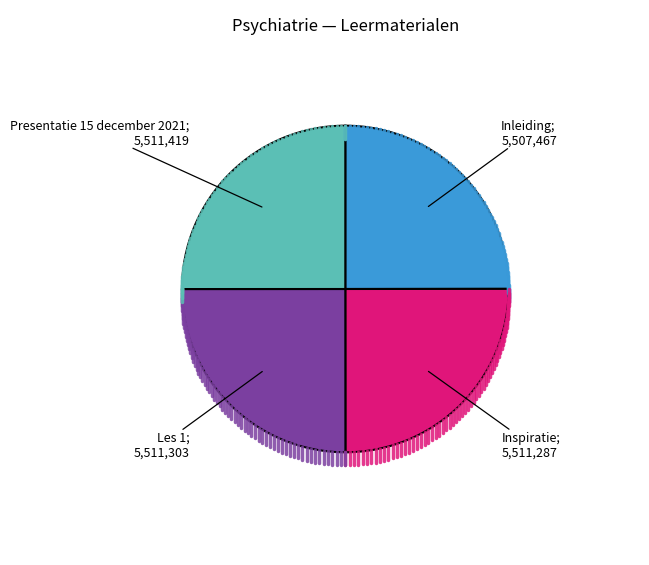

Is there a majority slice in this chart?

No